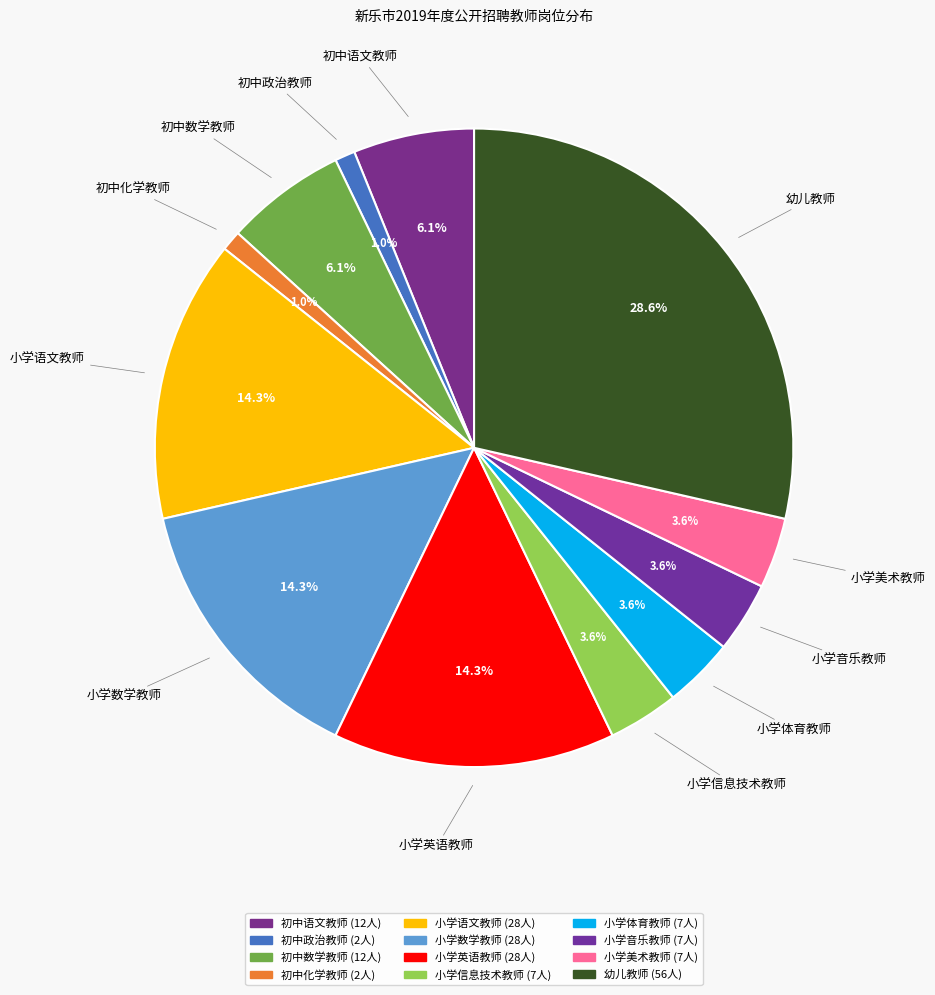

Rank the categories by value from highest to lowest.

幼儿教师, 小学语文教师, 小学数学教师, 小学英语教师, 初中语文教师, 初中数学教师, 小学信息技术教师, 小学体育教师, 小学音乐教师, 小学美术教师, 初中政治教师, 初中化学教师